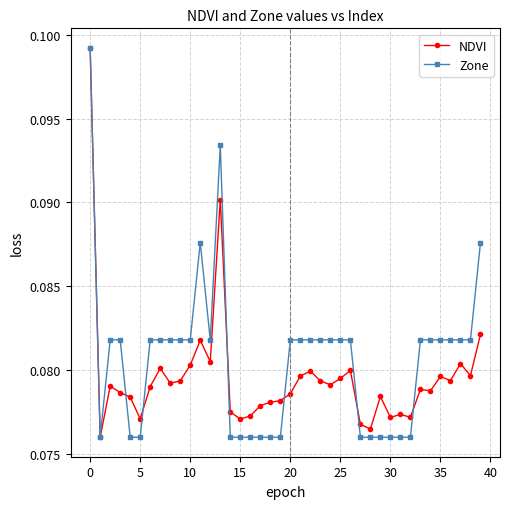

At how many categories does at least one series exceed 0?

40